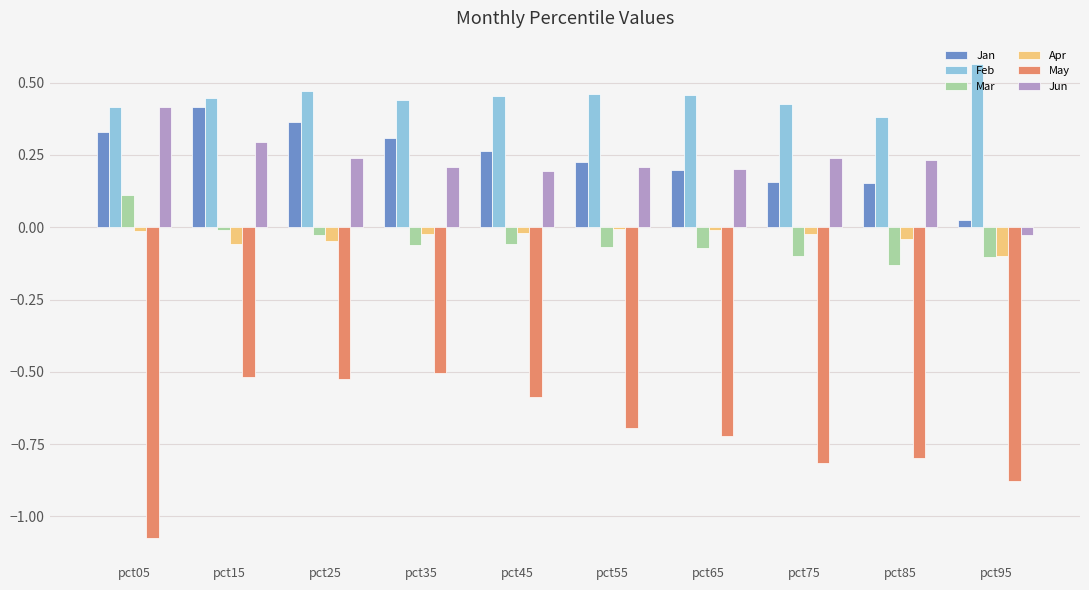

What is the sum of all Feb values?

4.5